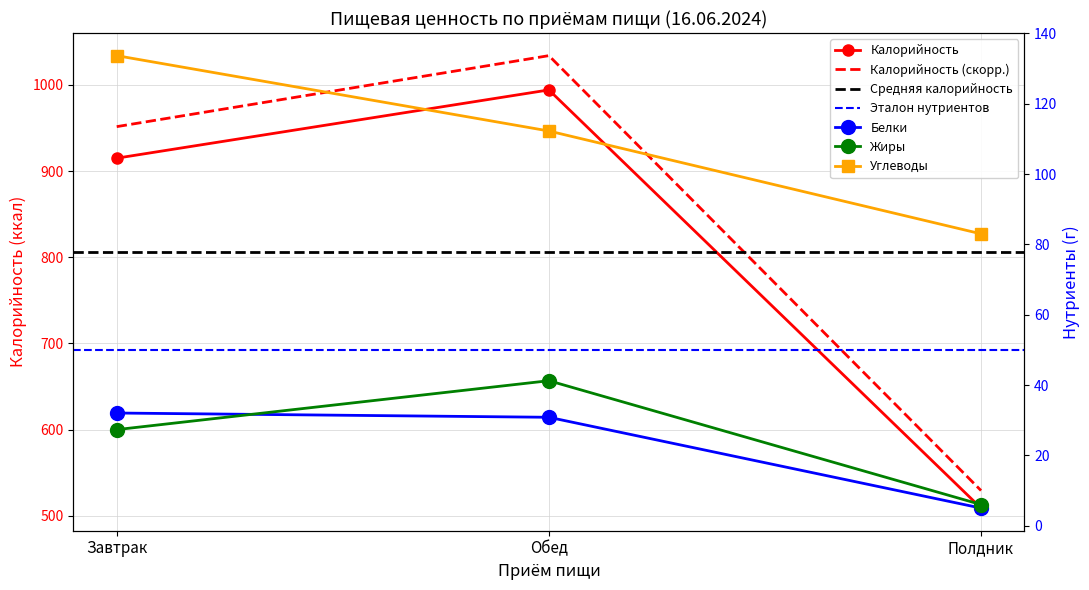

What is the sum of all Белки values?

67.9